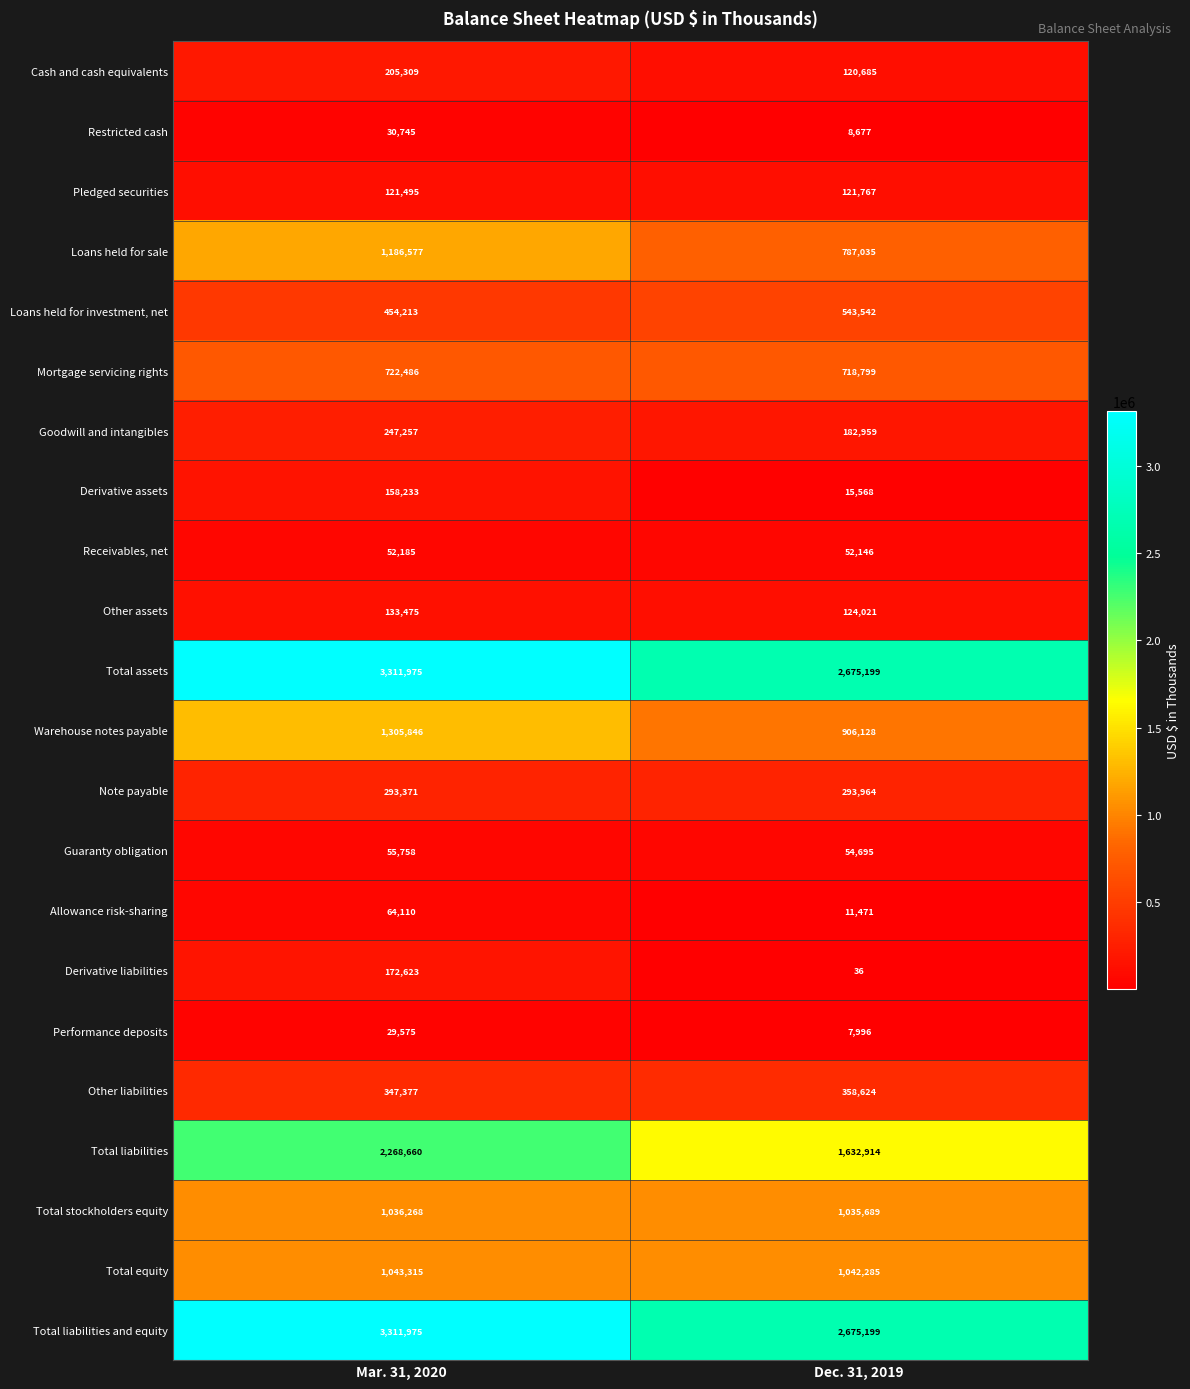

How many data points does each series have?

2